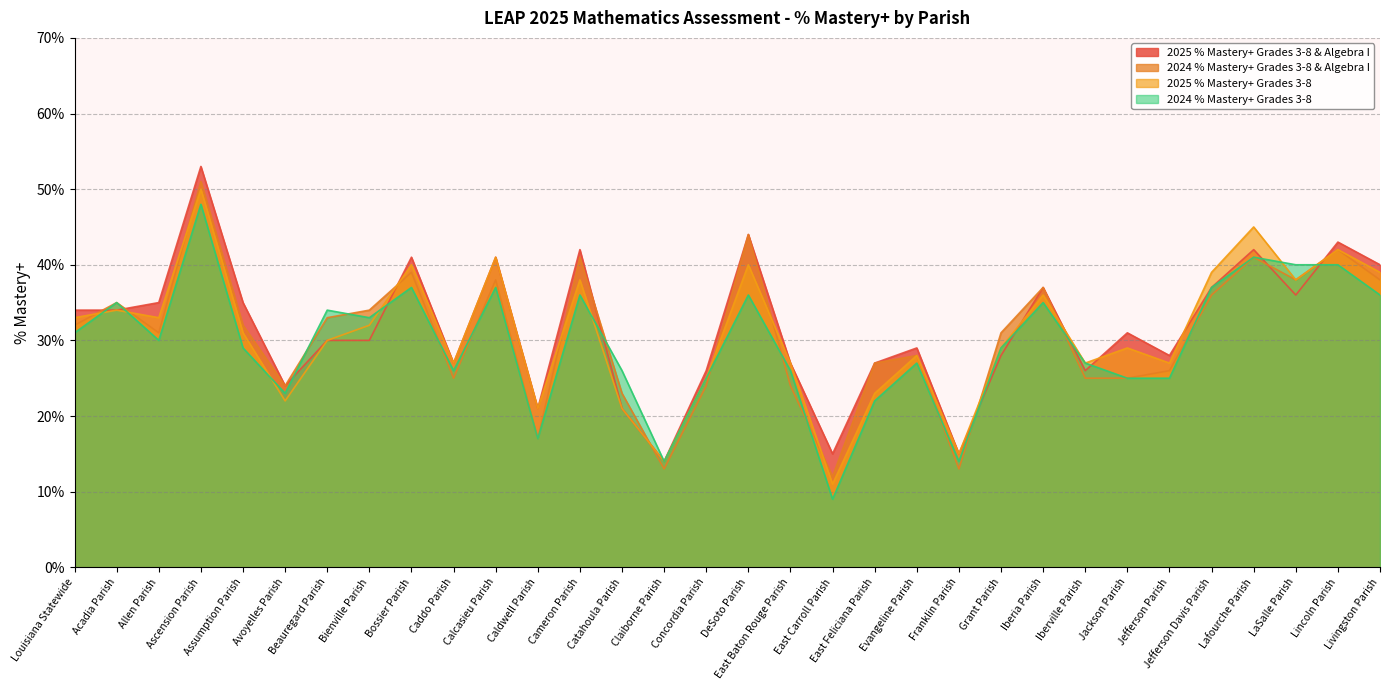

Between Ascension Parish and Beauregard Parish, which is larger?

Ascension Parish